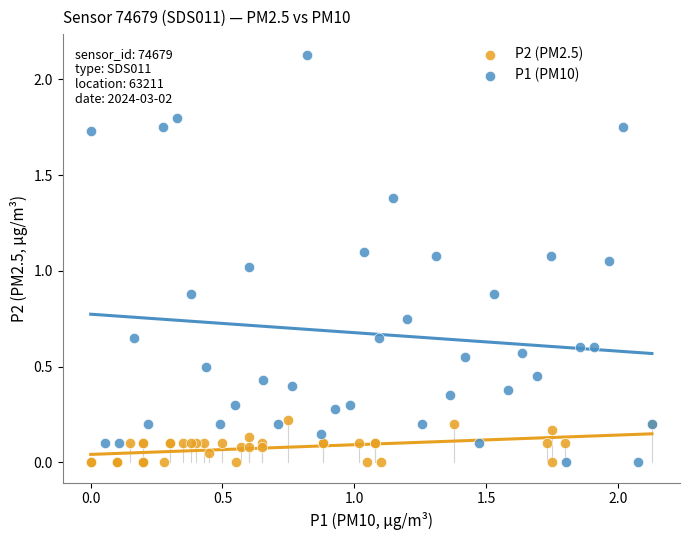

Which series contains the highest Y value?

P1 (PM10)